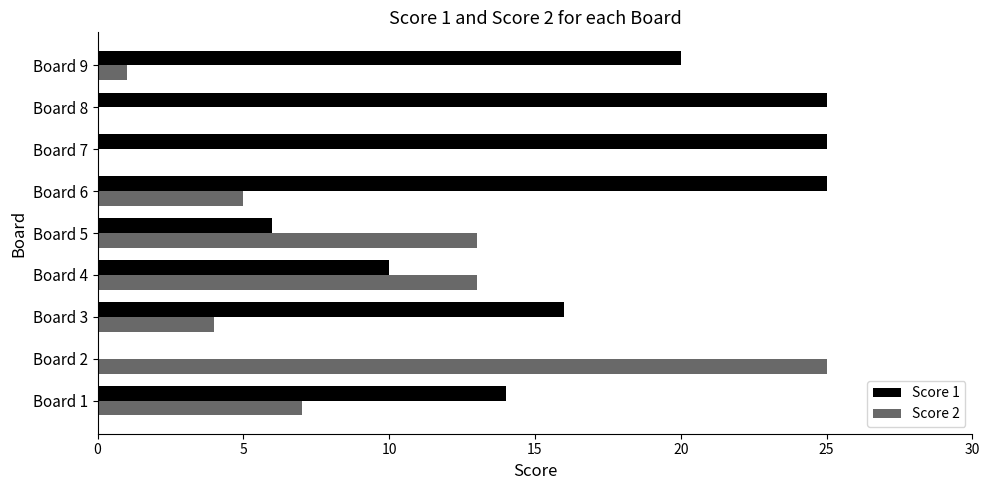

What is the sum of all Score 2 values?

68